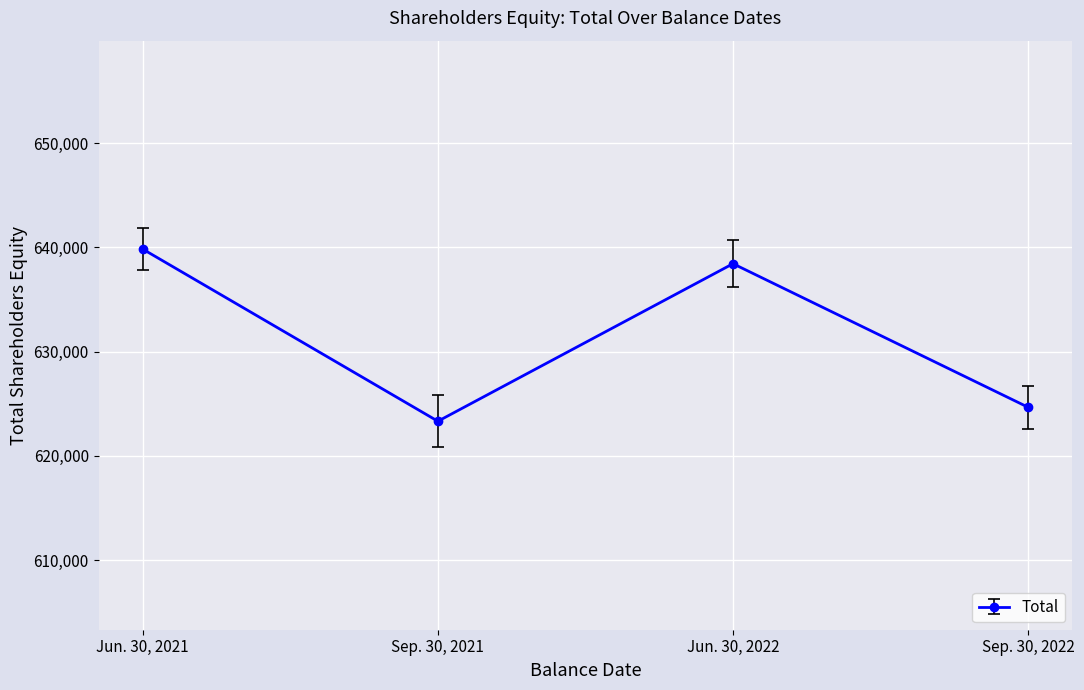

Between Sep. 30, 2021 and Sep. 30, 2022, which is larger?

Sep. 30, 2022